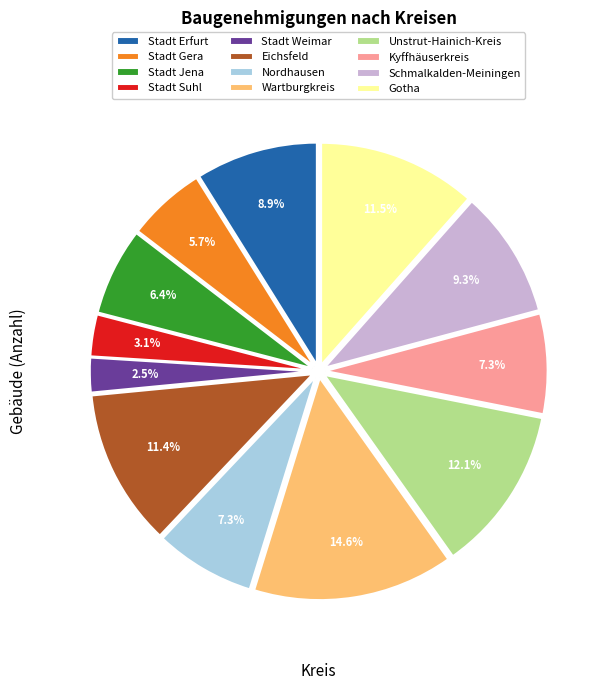

What is the largest slice in the pie chart?

Wartburgkreis